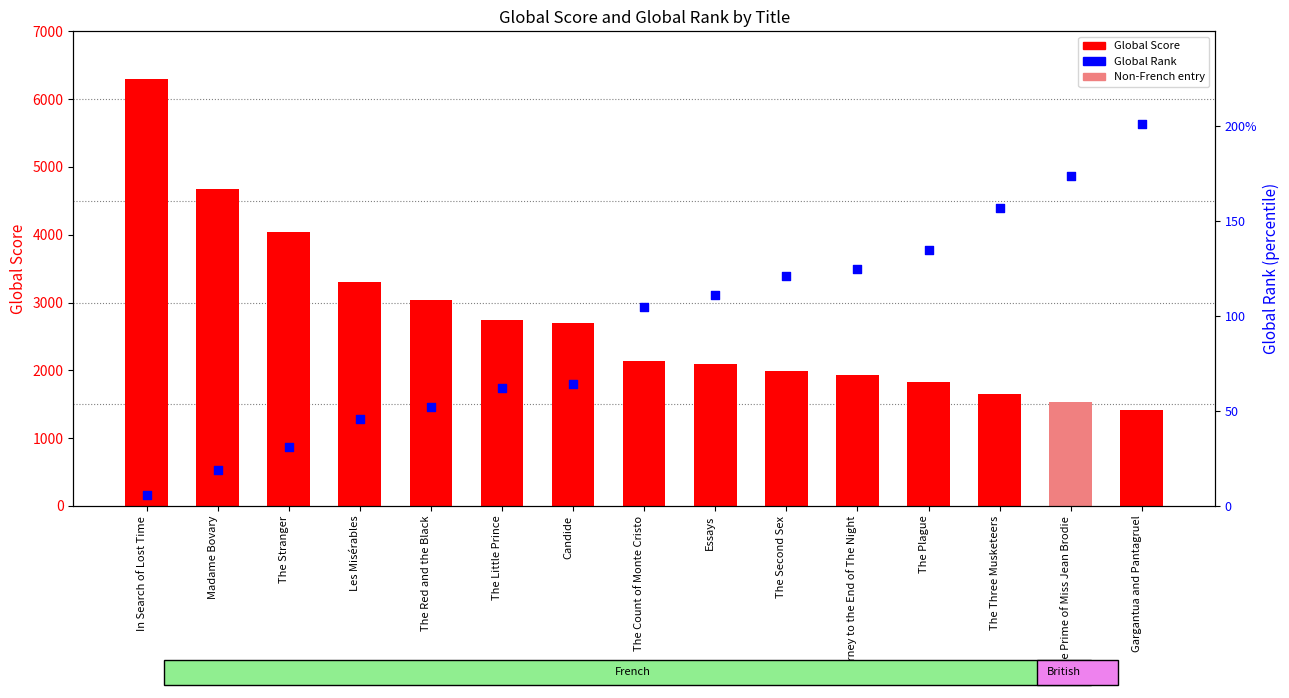

Is the value of Global Score at The Stranger greater than the value of Global Rank at The Stranger?

Yes